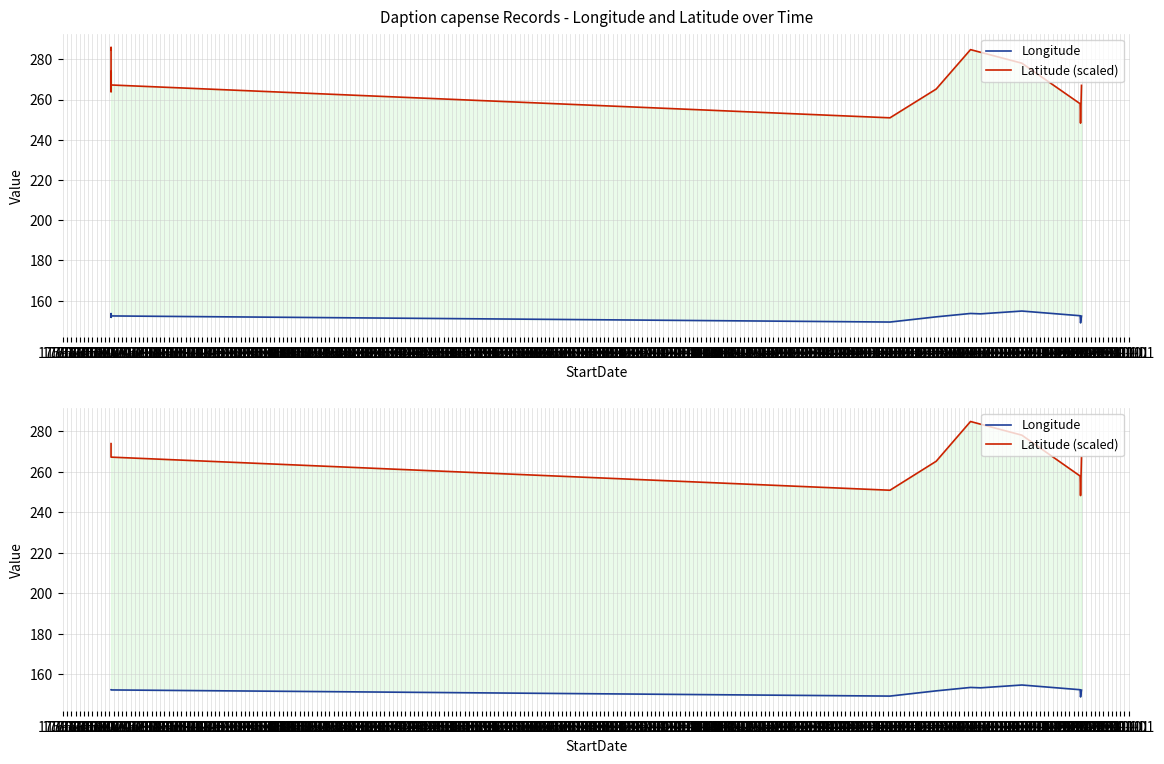

Does the chart display data point markers on the line(s)?

No